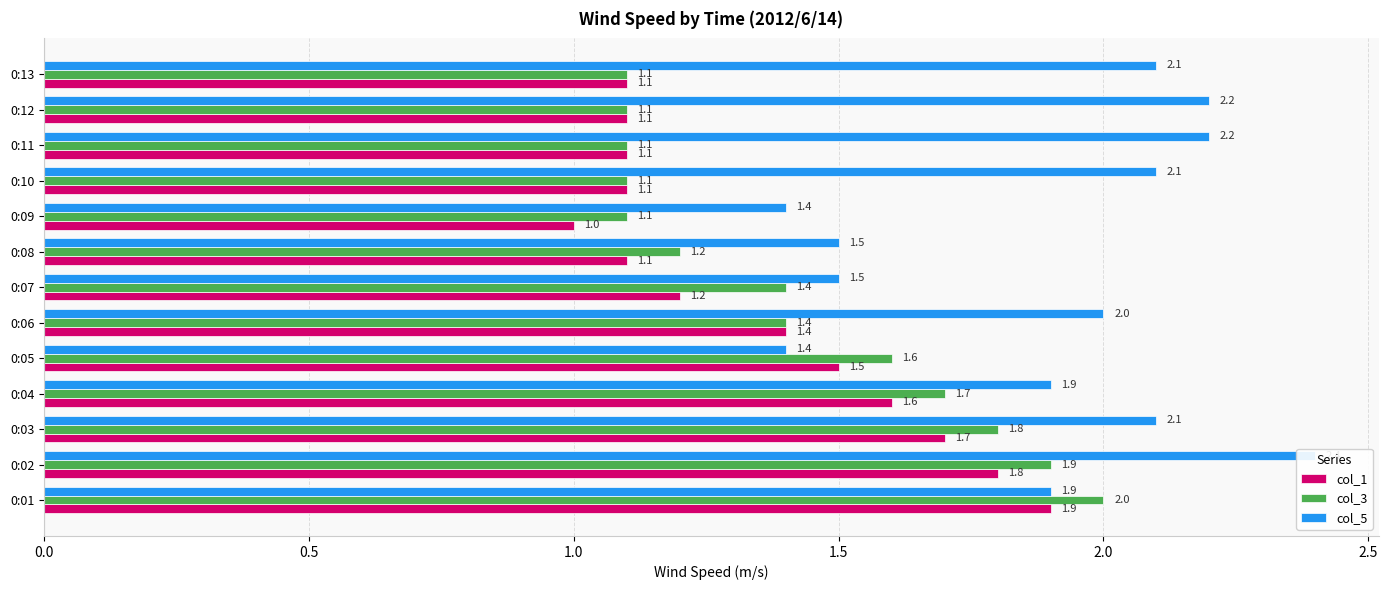

Which has a higher value, 0:11 or 0:12?

0:11